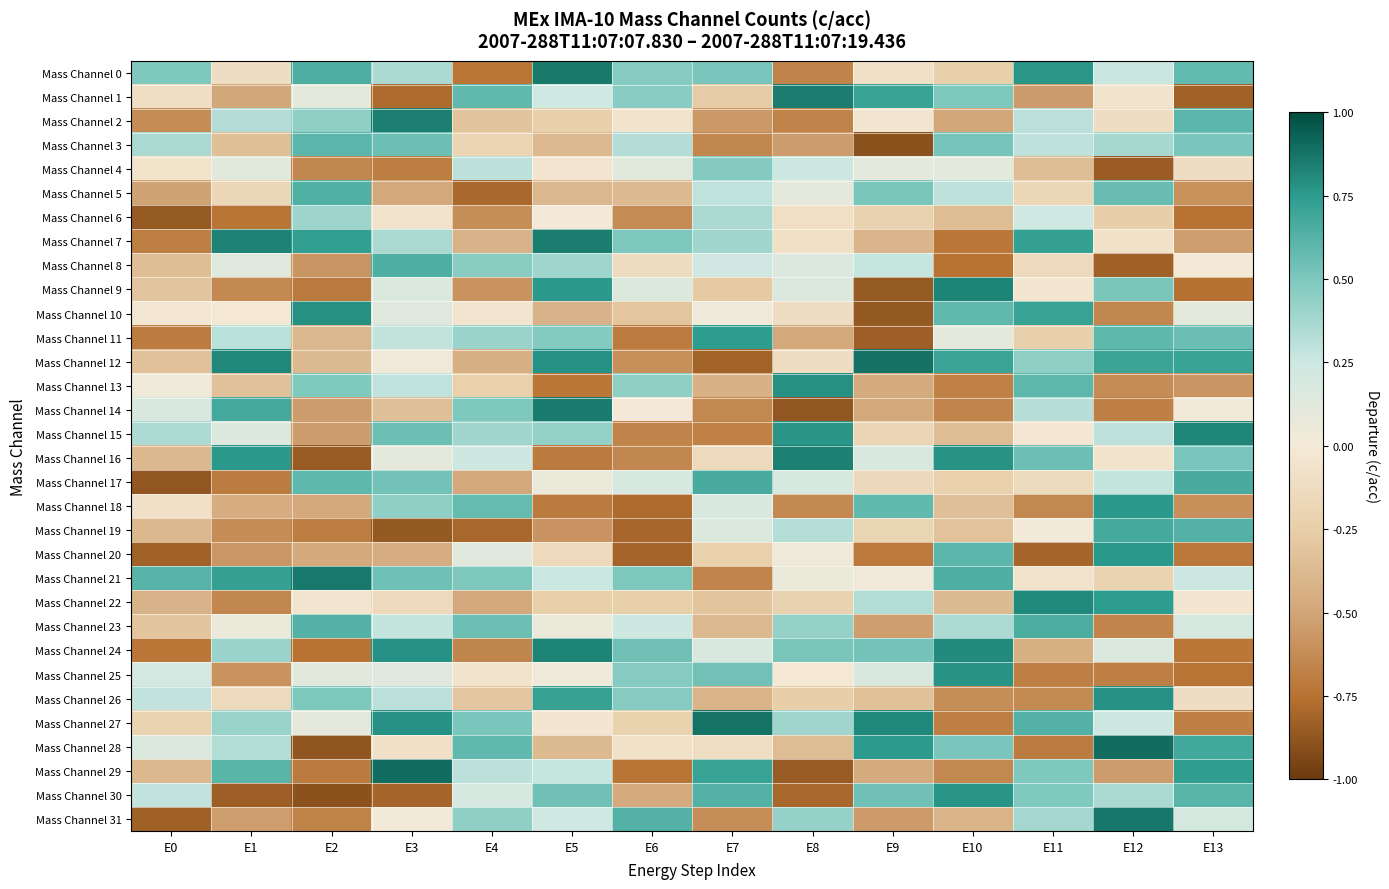

What is the maximum value shown in the chart?

0.9